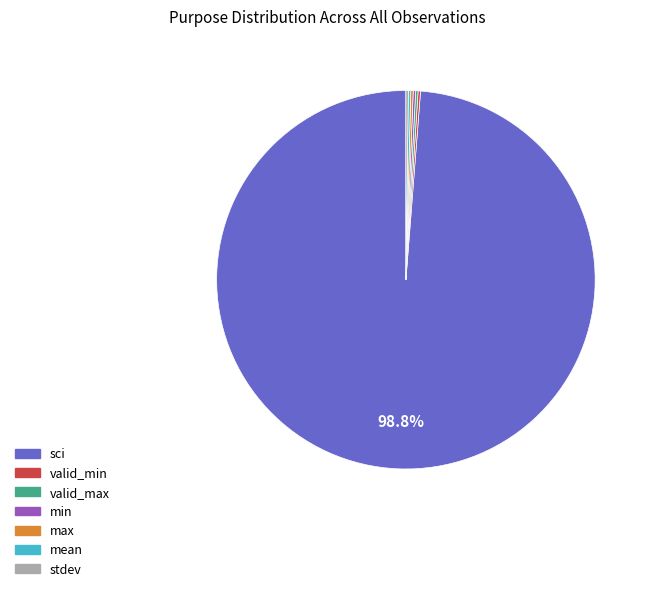

What is the largest slice in the pie chart?

sci